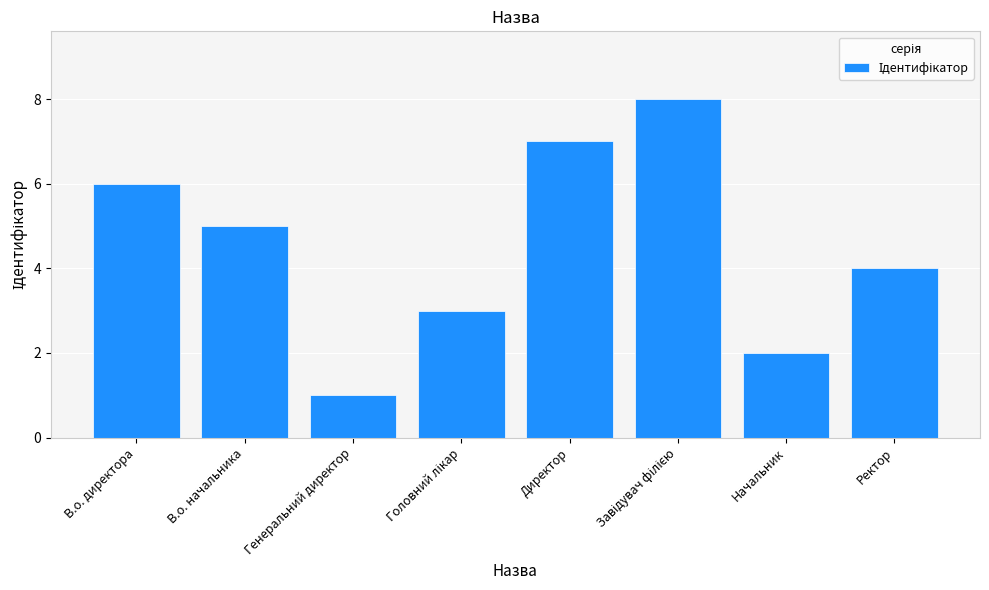

Is it true that the value at Генеральний директор is 1?

True